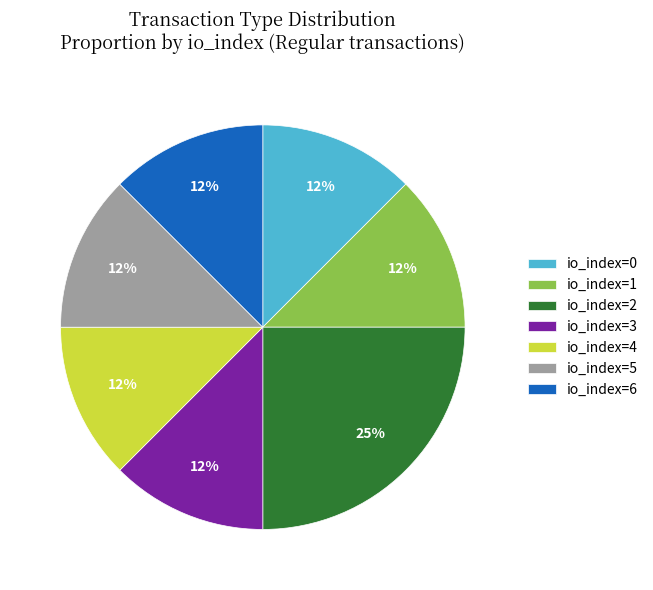

Is it true that io_index=3 is 12% of the pie?

True